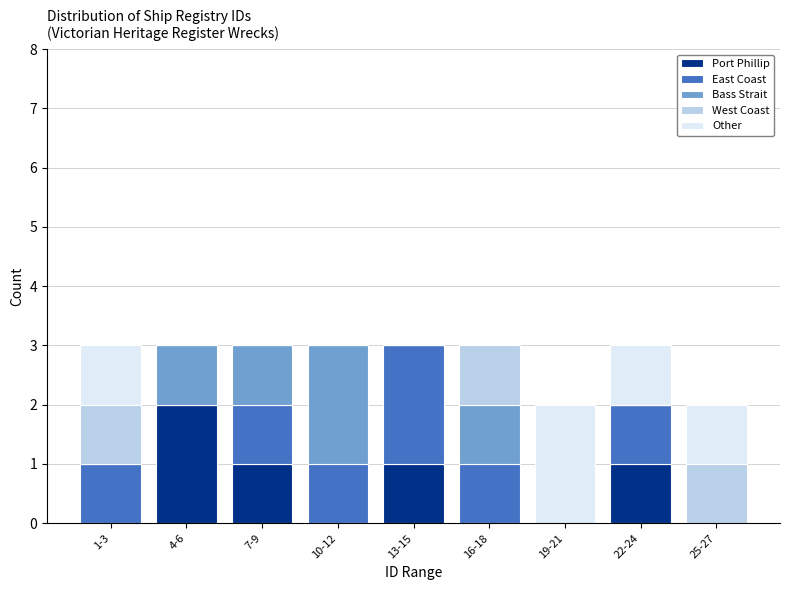

What is the sum of all Port Phillip values?

5